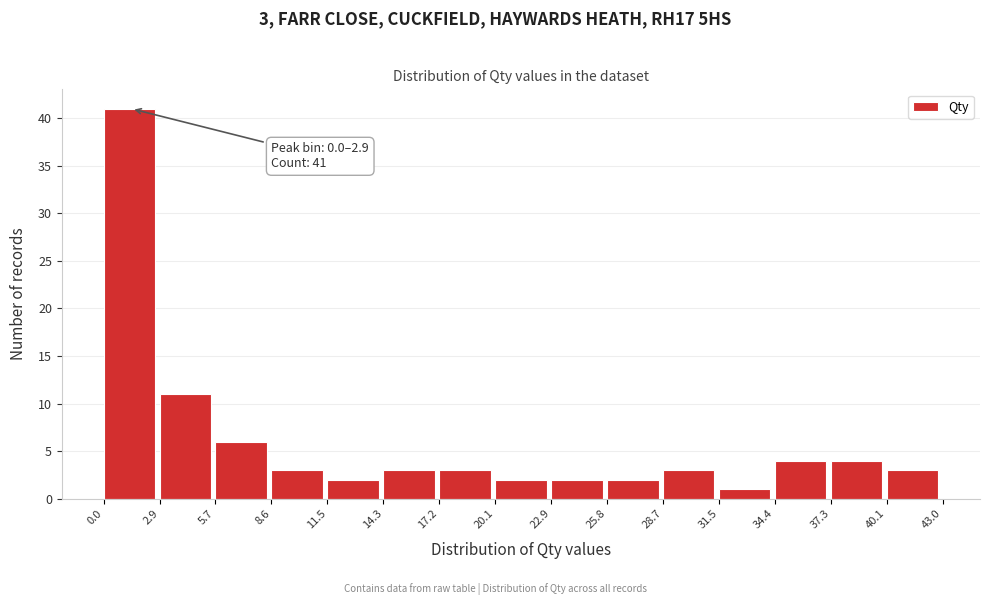

Over which range of the x-axis is the bar tallest?

0.0 to 2.9